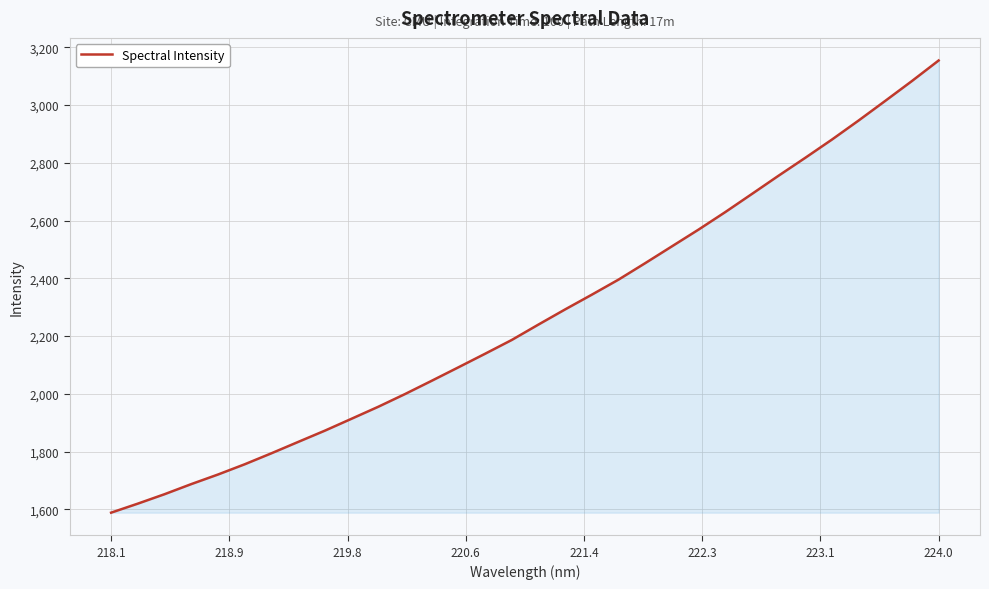

What is the smallest value displayed?

1588.5